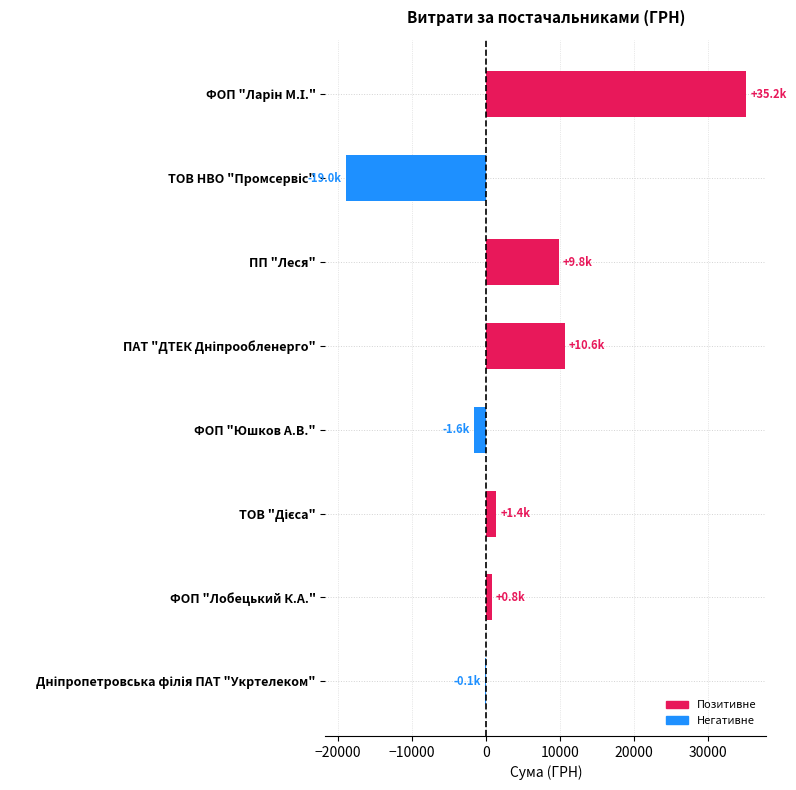

How many distinct data groups are displayed?

1